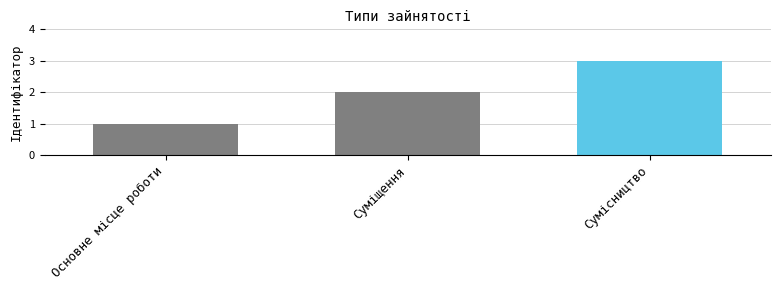

The value at Суміщення is 2. True or false?

True